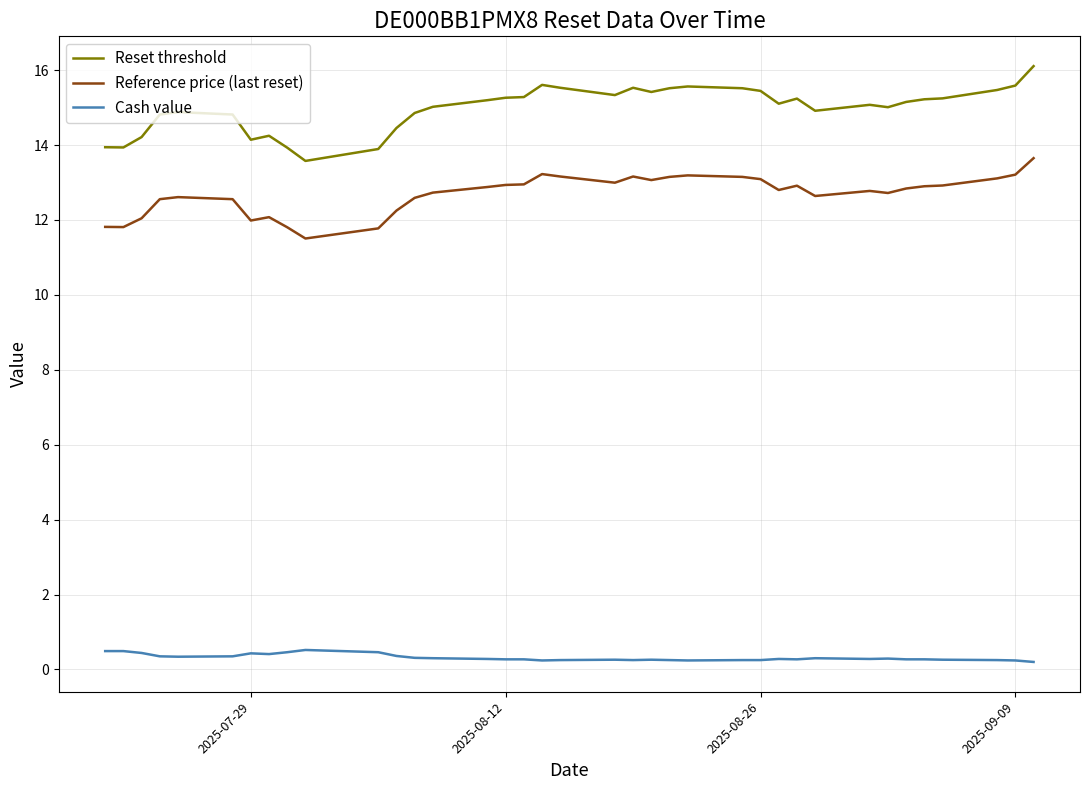

Is it true that Reference price (last reset) equals 13.1 at 2025-08-26?

True